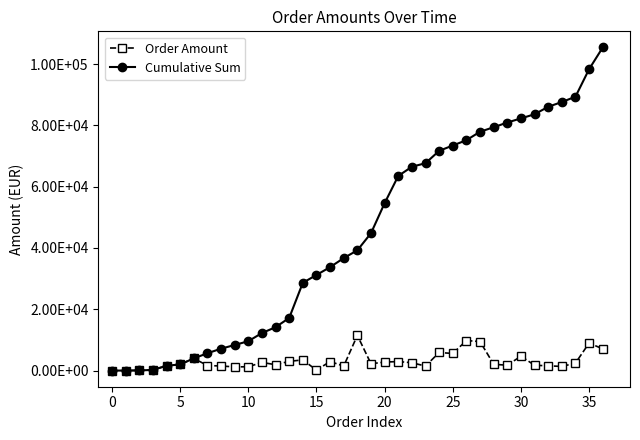

Rank the series by their average value, from highest to lowest.

Cumulative Sum, Order Amount